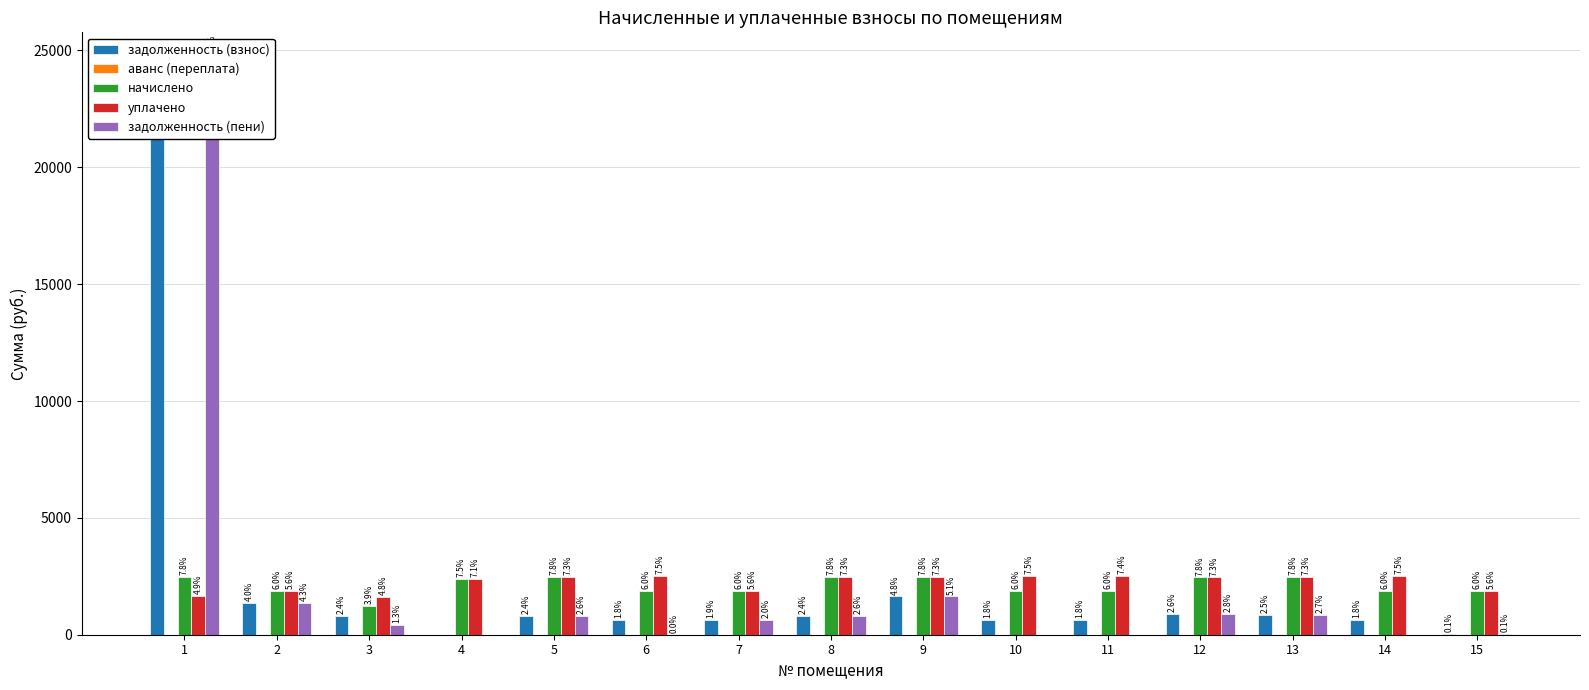

Which category has the lowest value across all series?

4